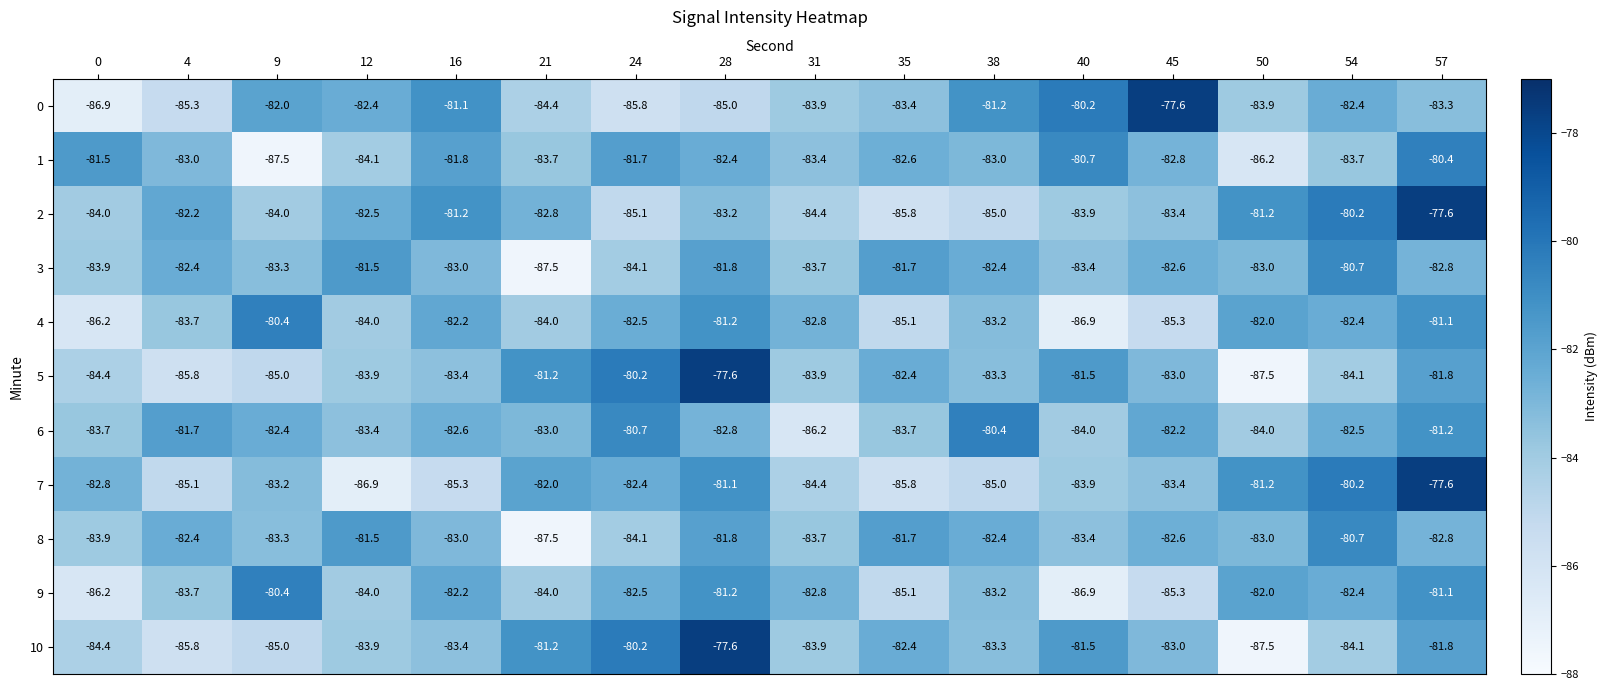

How many data points in 8 are less than -82?

12